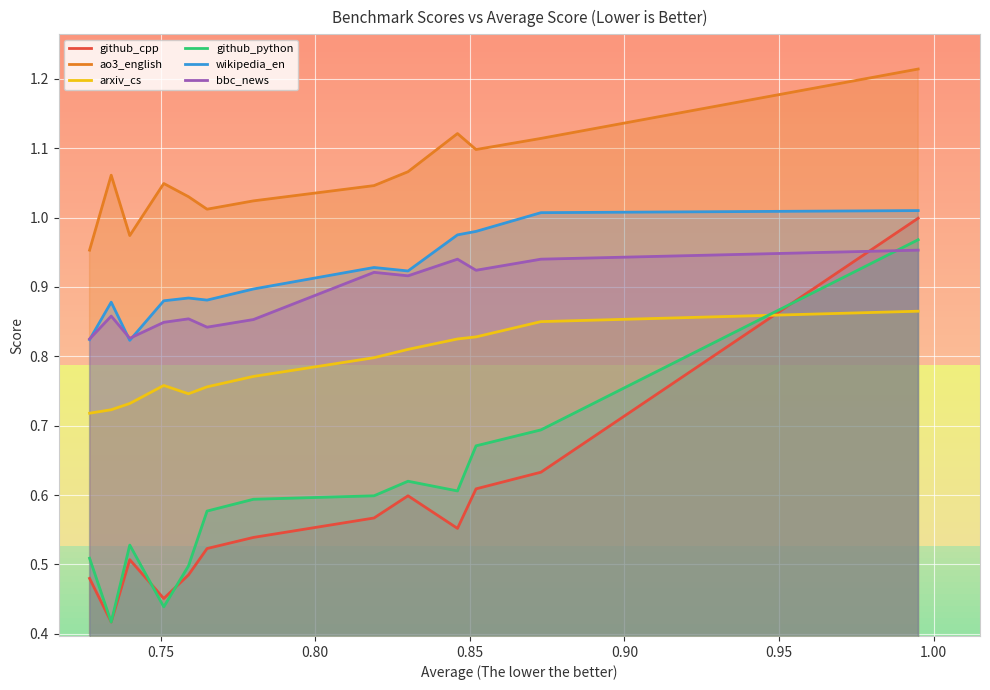

Which series has the largest total across all categories?

ao3_english